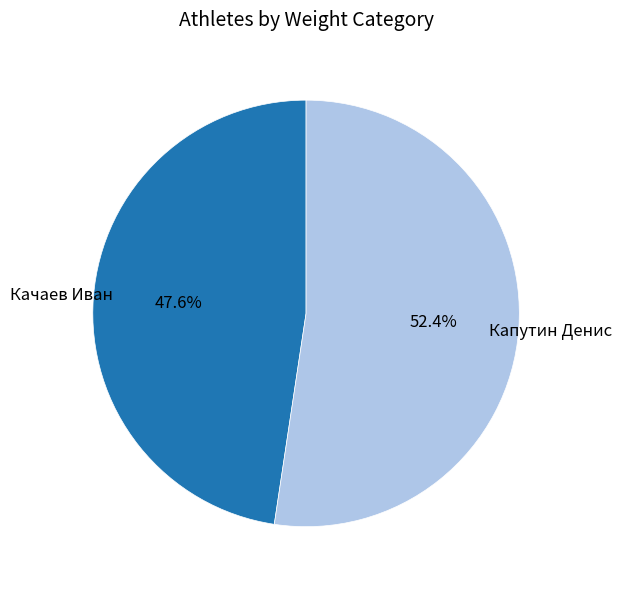

To the nearest percent, what percentage of the pie is Качаев Иван?

48%